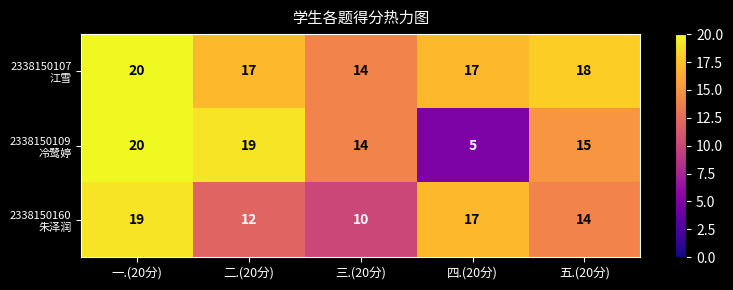

What is the difference between the highest and lowest values at 五.(20分)?

4